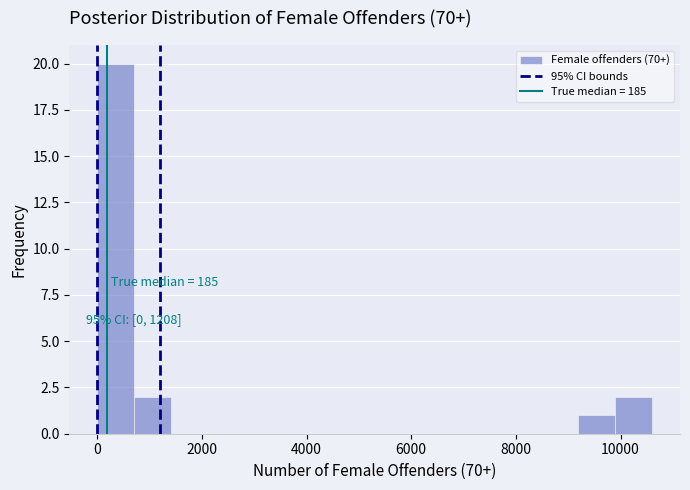

Read against the x-axis, roughly where is the centre of the tallest bar?

400